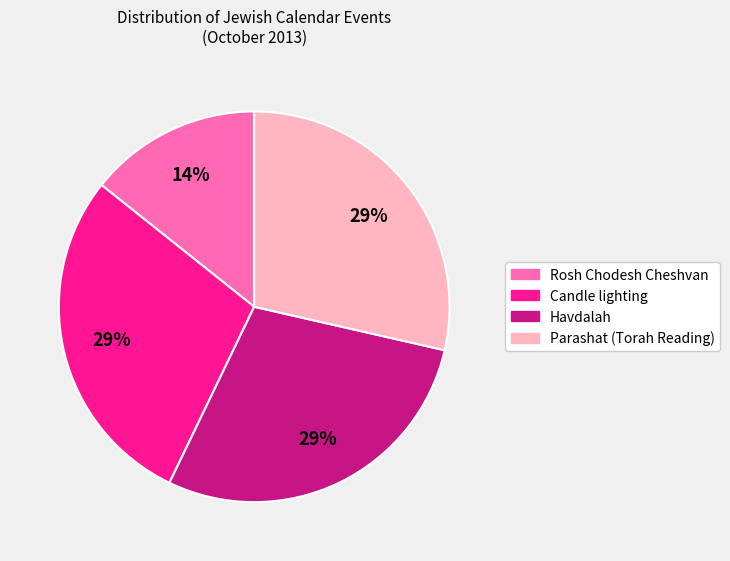

Between Parashat (Torah Reading) and Rosh Chodesh Cheshvan, which is larger?

Parashat (Torah Reading)